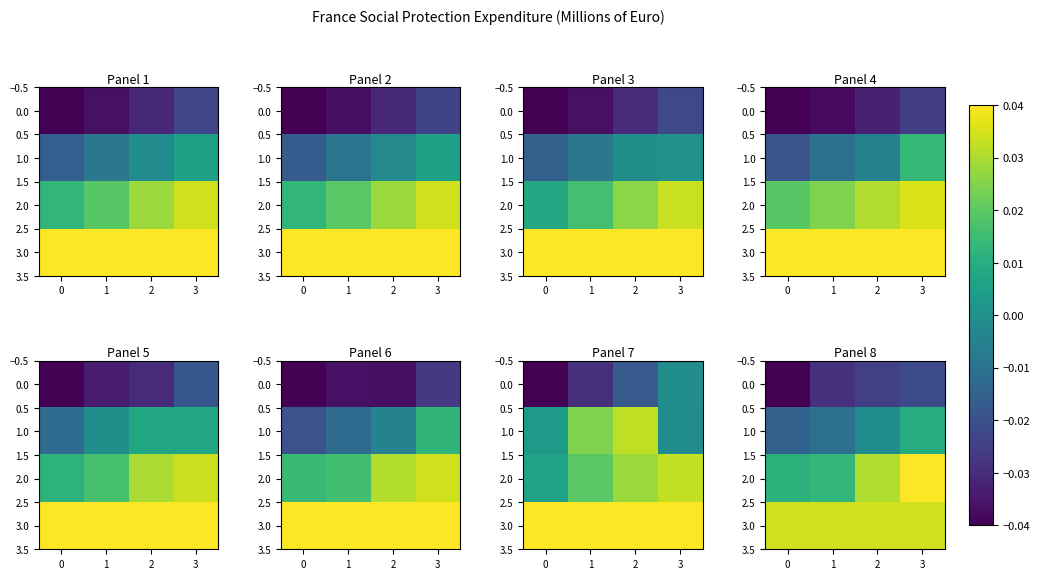

Rank the series by their maximum value, from highest to lowest.

2.0, 3.0, 1.0, 0.0